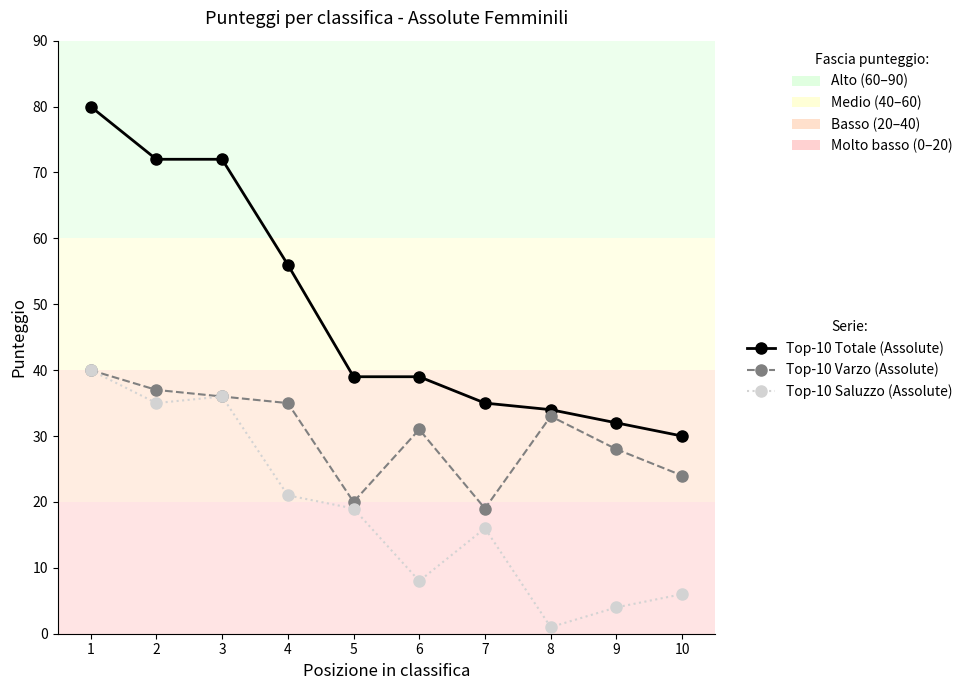

How many data points does each series have?

10